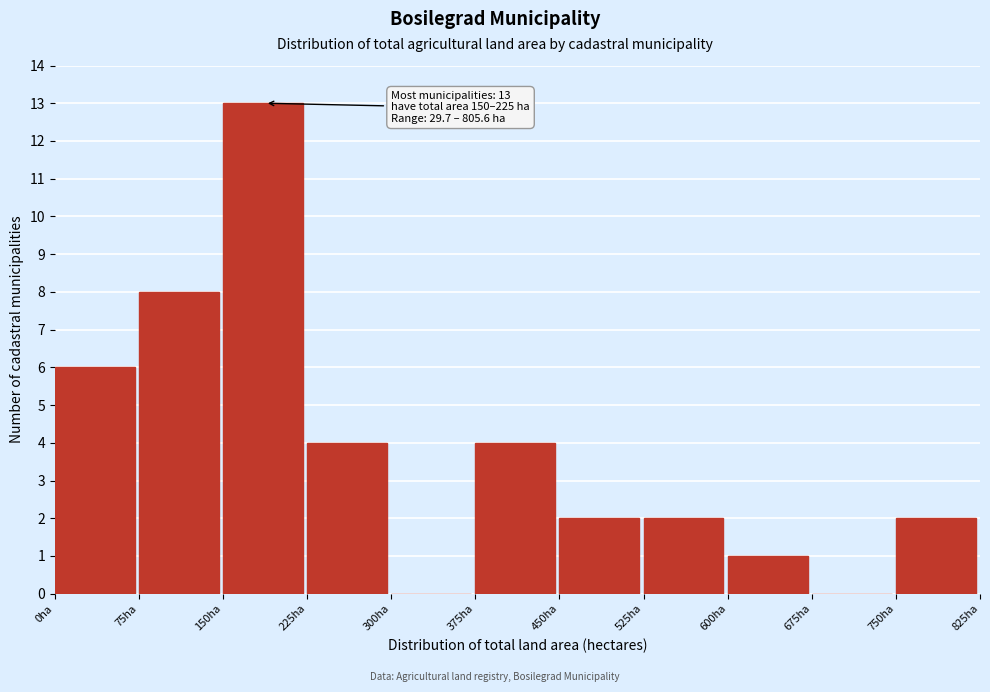

Which range on the x-axis has the tallest bar?

150 to 225